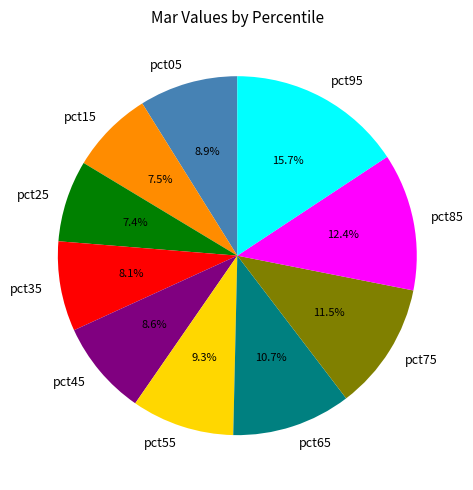

To the nearest percent, what is the average slice percentage?

10%